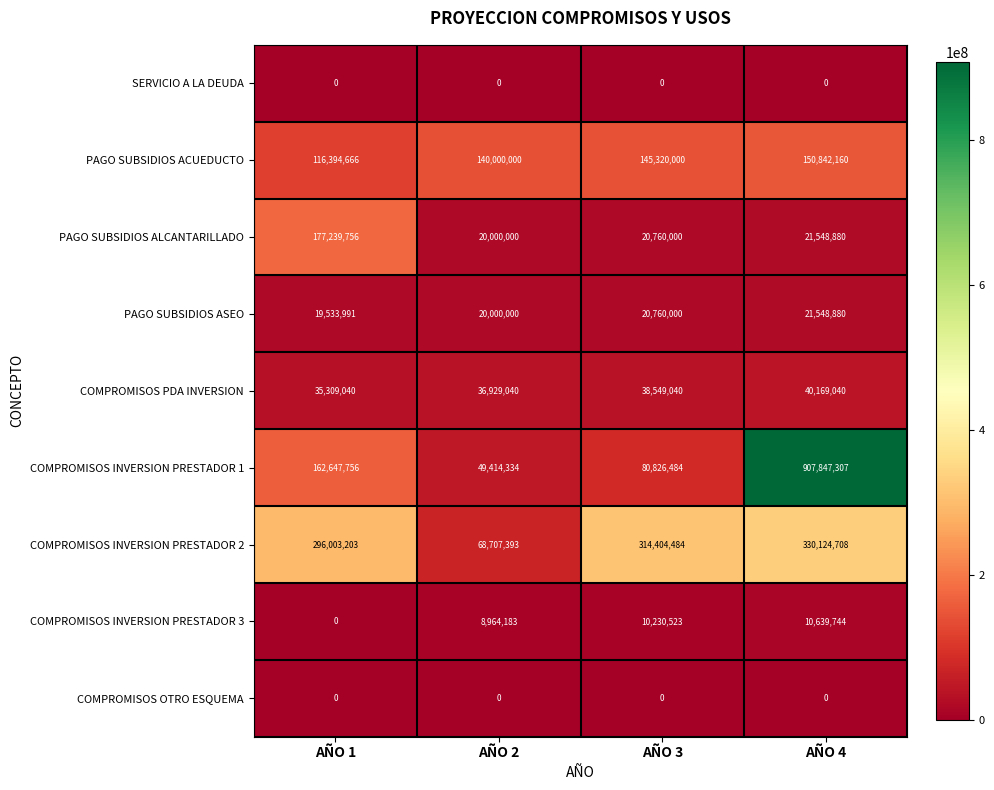

At which label is COMPROMISOS PDA INVERSION closest to 37739040?

AÑO 2